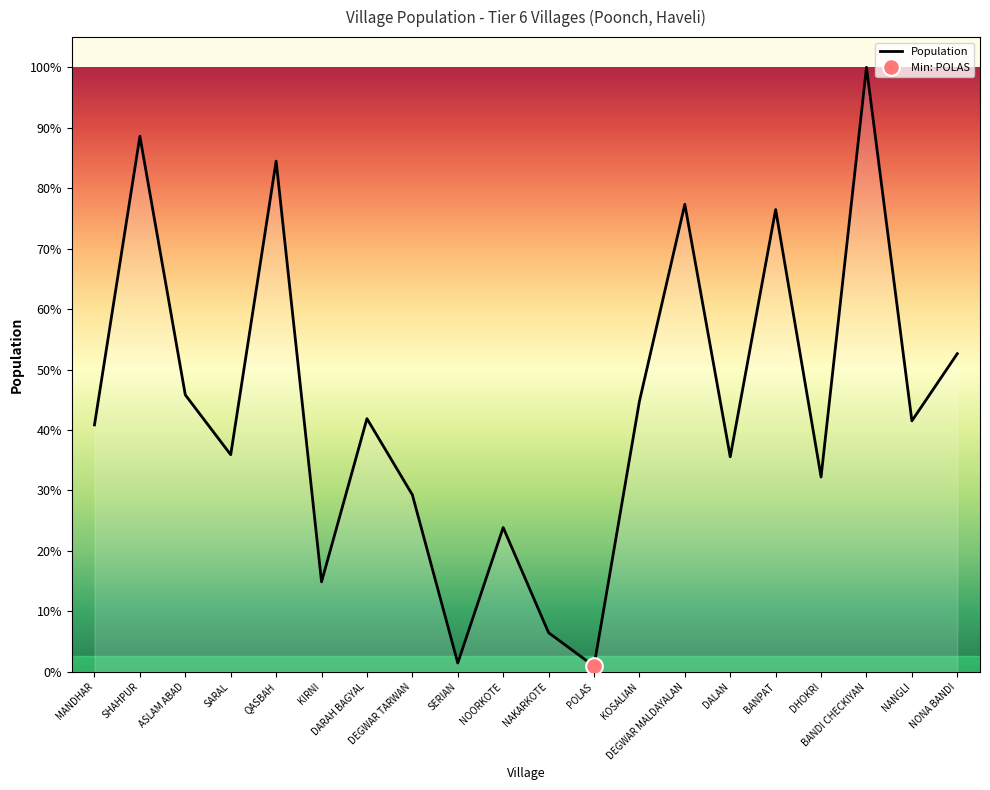

What position from the left is KOSALIAN?

13